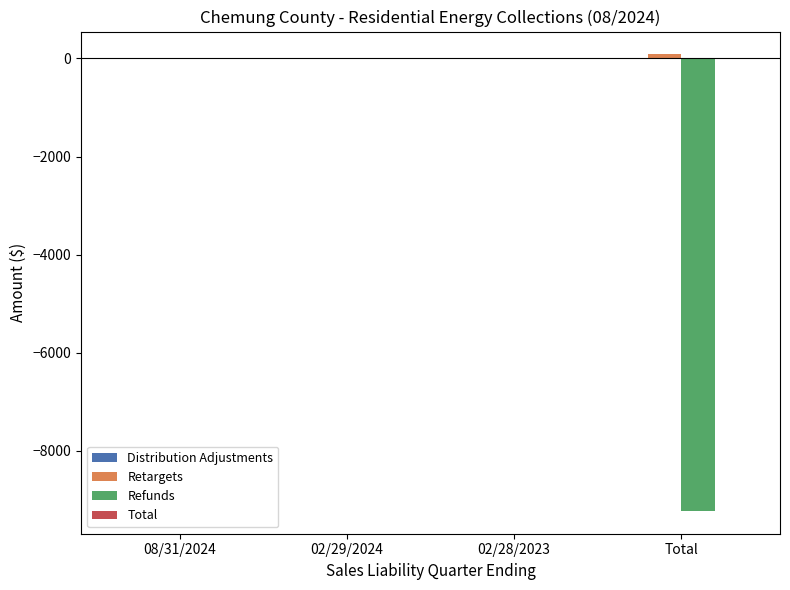

Is it true that Refunds equals 4298.3 at 08/31/2024?

False